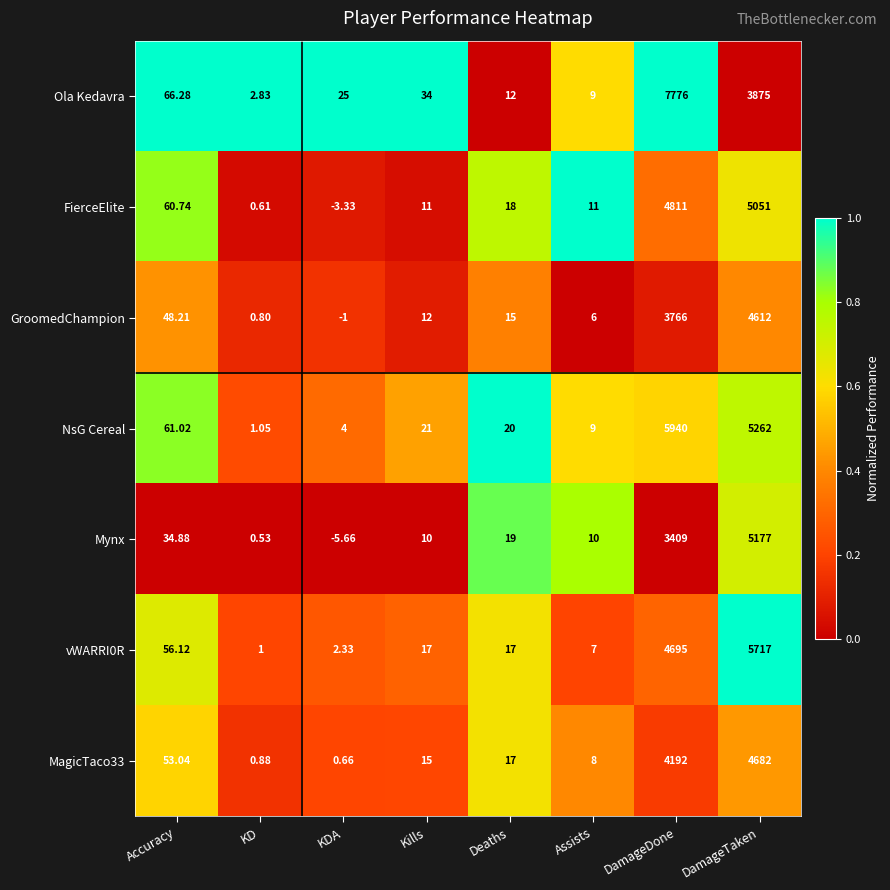

At which label is Ola Kedavra closest to 3889?

DamageTaken